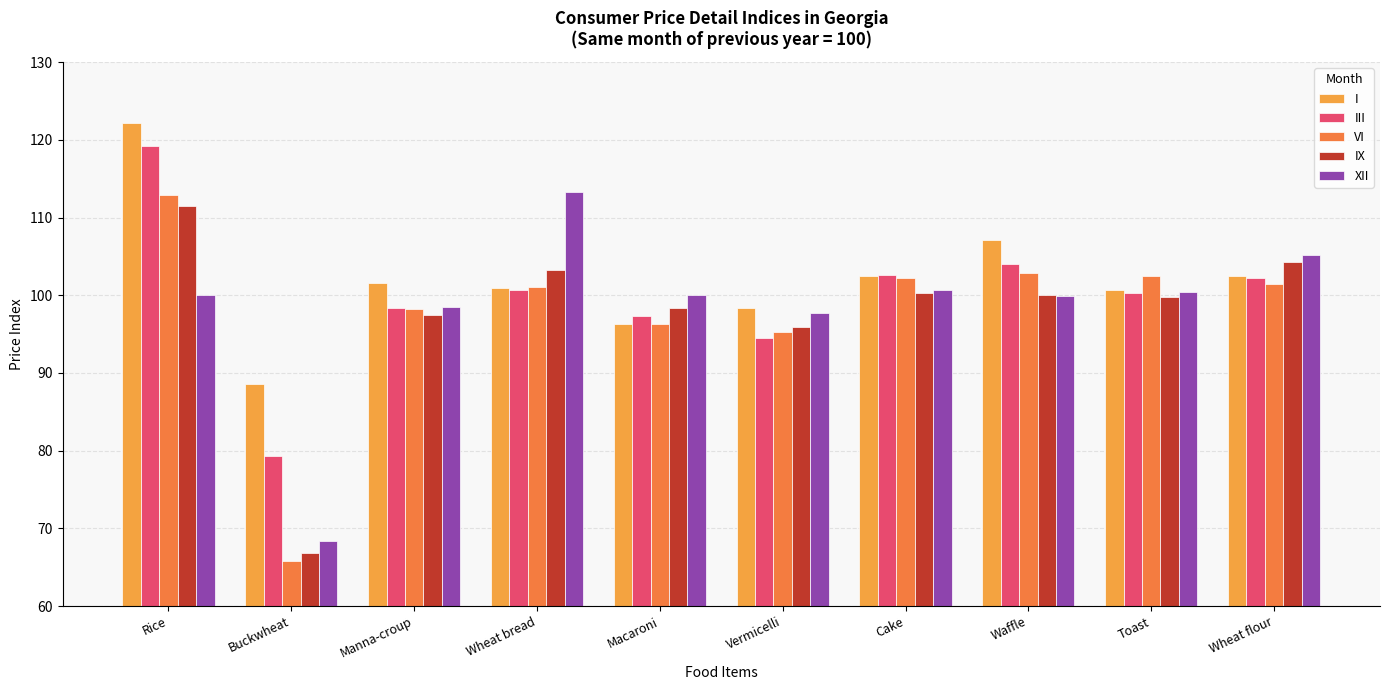

The XII series shows 134.7 at Macaroni. True or false?

False